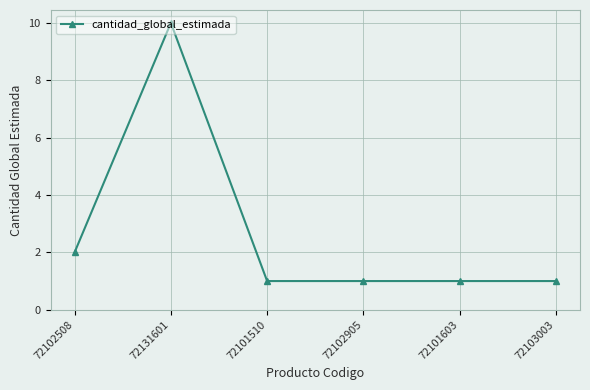

What is the ratio of the value at 72102508 to the value at 72102905?

2.0